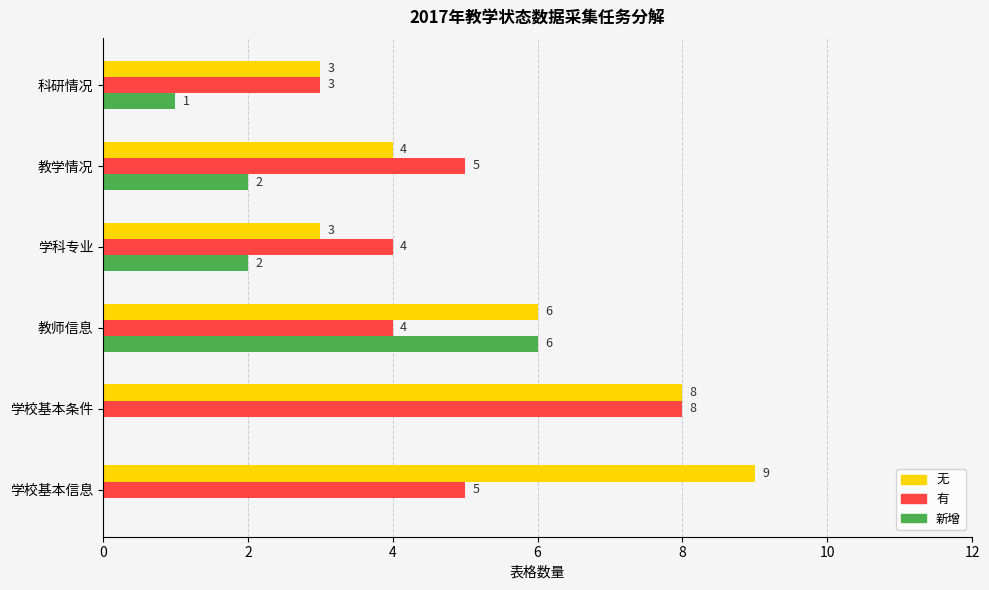

What is the maximum value for 无?

9